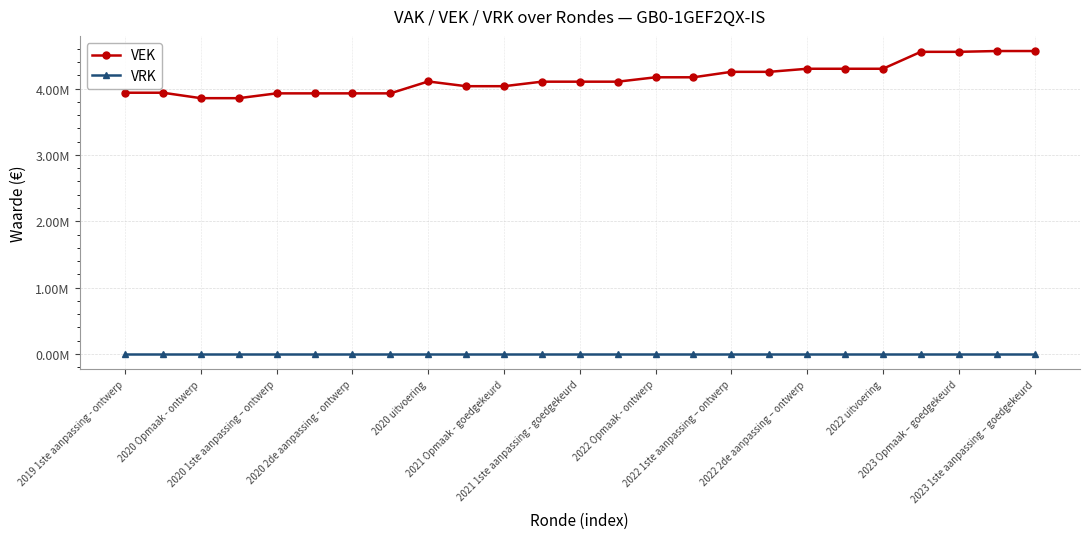

What are all the series names shown in the legend?

VEK, VRK